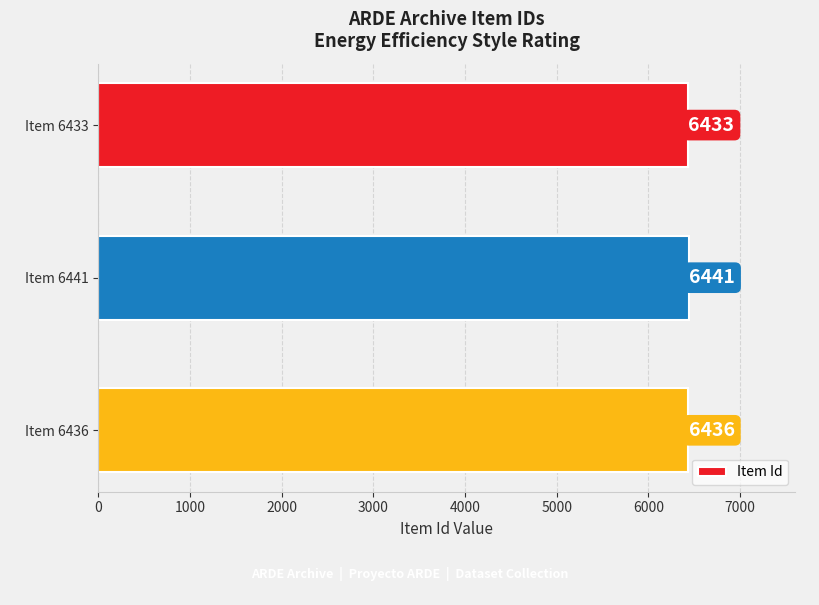

List the labels in order of value, smallest first.

Item 6433, Item 6436, Item 6441